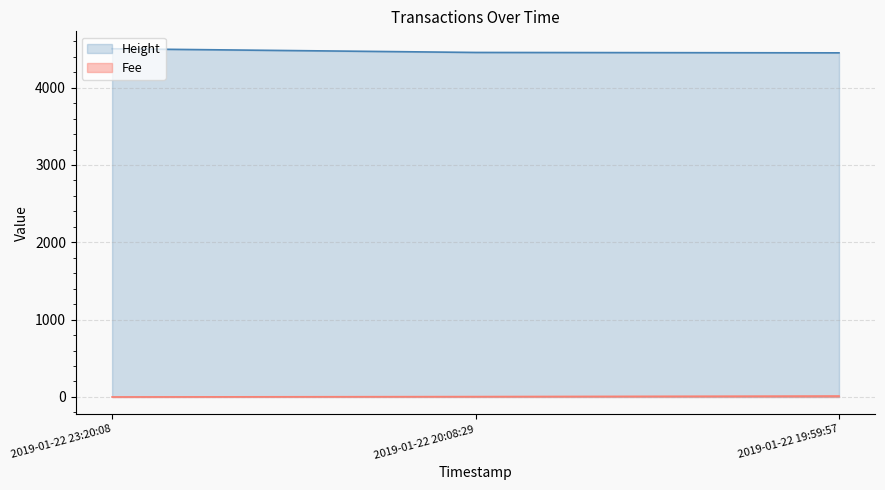

What is the difference between the maximum and minimum values in the Height series?

53.0